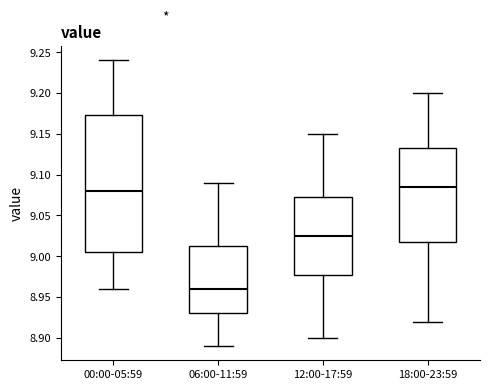

Reading left to right, transcribe this box plot: for each box, give where its median line is, the range the box spans, and where its two whiskers end, as read against the y-axis. The values are not printed on the chart, so give them approximately, as read against the axis.

00:00-05:59: median 9.080, box 9.005 to 9.175, whiskers 8.960 to 9.240
06:00-11:59: median 8.960, box 8.930 to 9.015, whiskers 8.890 to 9.090
12:00-17:59: median 9.025, box 8.980 to 9.075, whiskers 8.900 to 9.150
18:00-23:59: median 9.085, box 9.020 to 9.135, whiskers 8.920 to 9.200